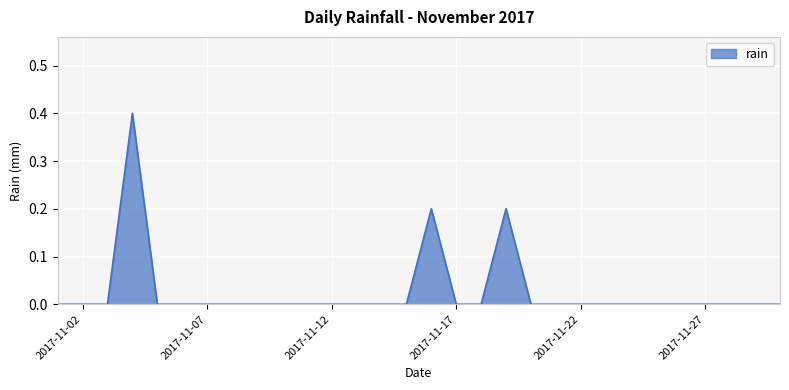

What is the greatest value displayed?

0.4